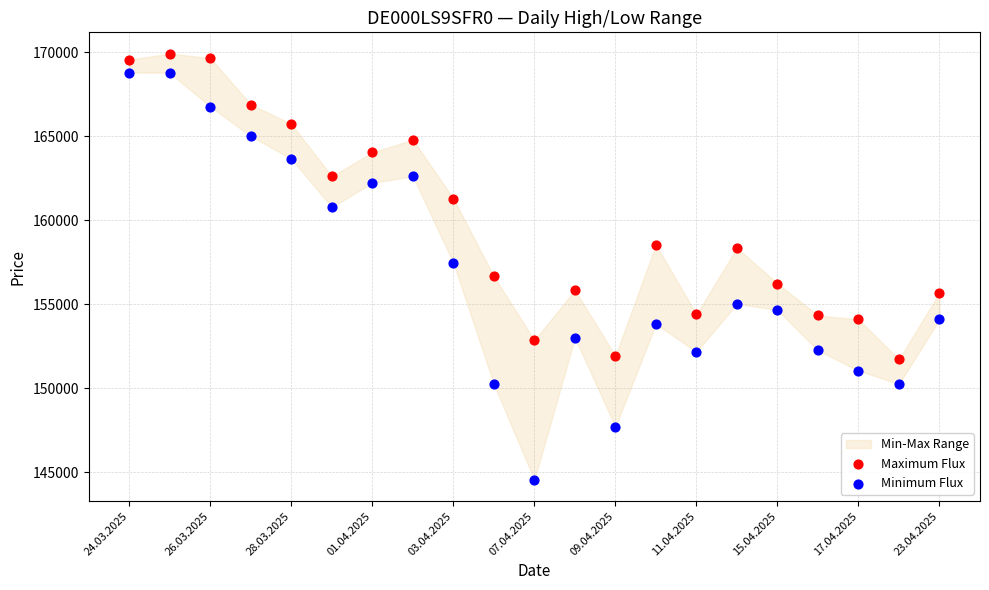

Across all data points, what is the range of Y values (max minus min)?

25392